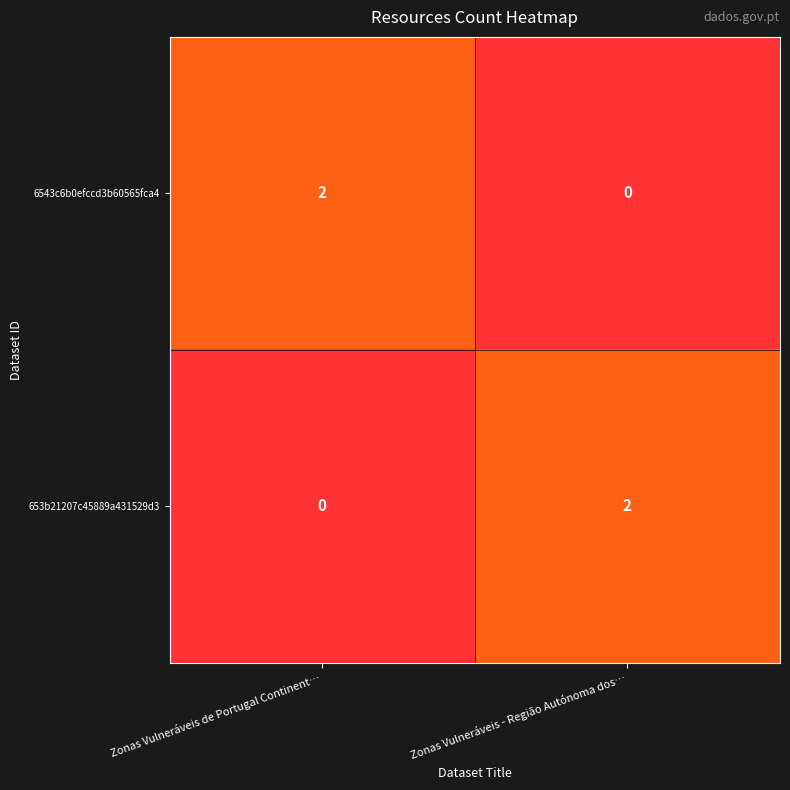

How many series are shown in this chart?

2